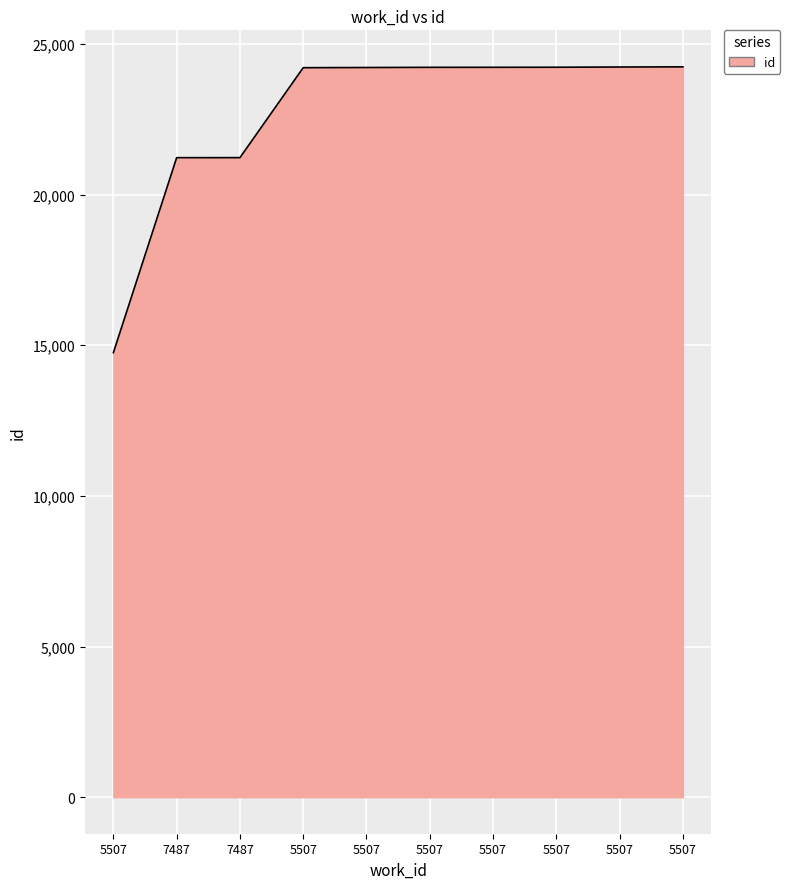

What is the change in value from 5507 to 5507?

+12